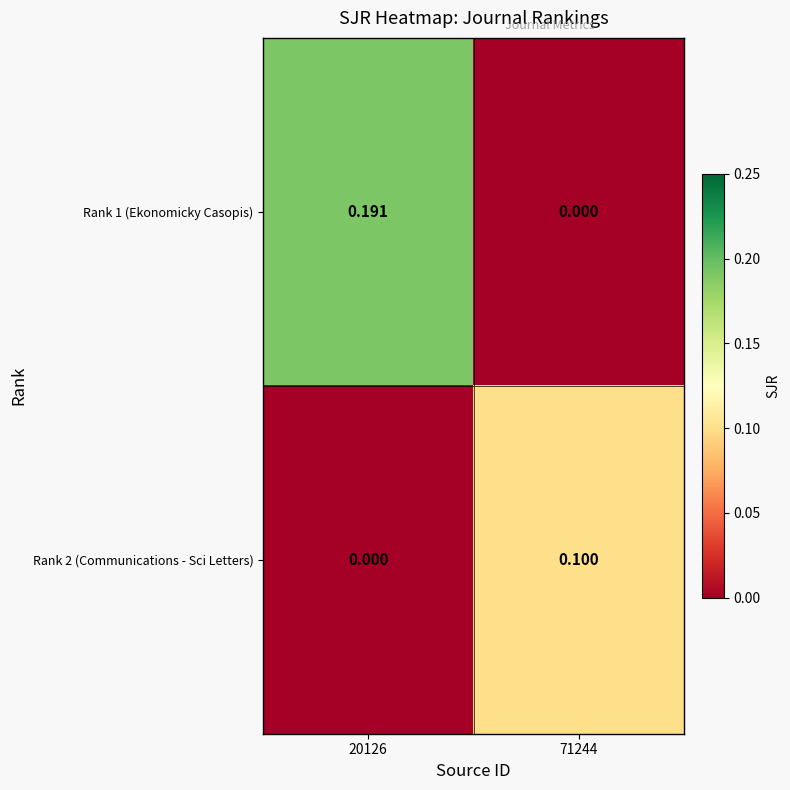

How many positive values does the Rank 1 (Ekonomicky Casopis) series have?

1